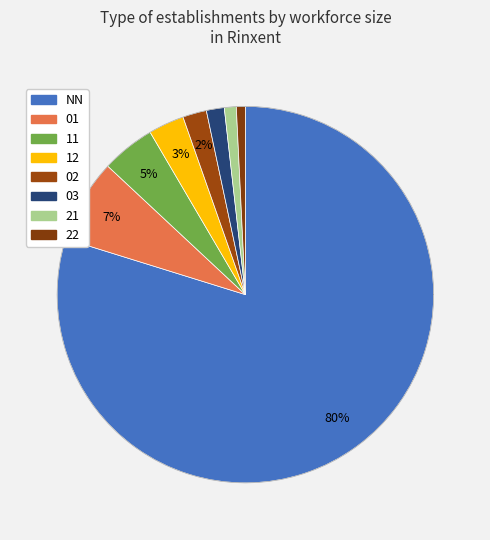

Which slice represents more than half of the pie?

NN